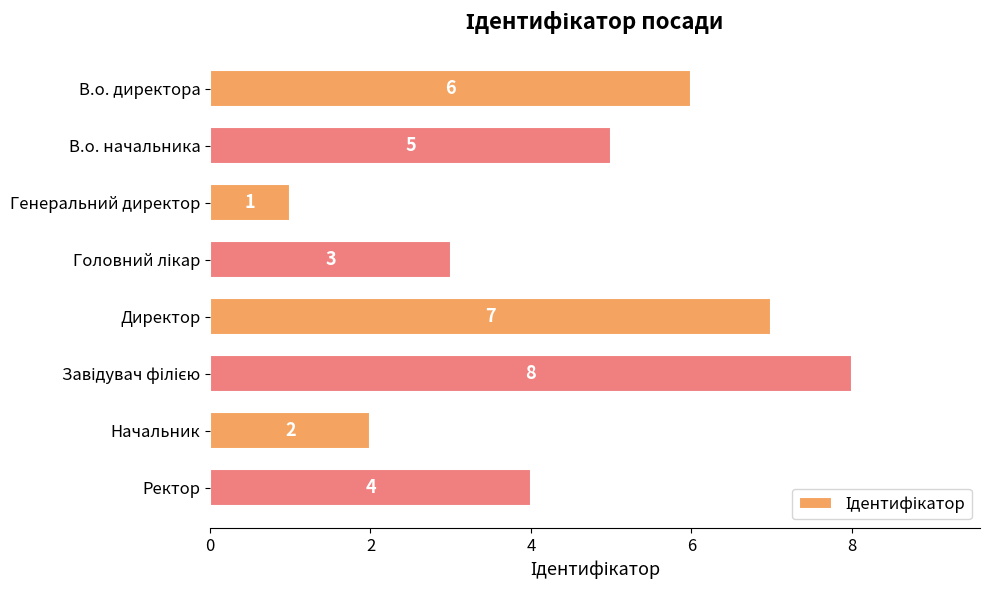

What is the ratio of the value at Ректор to the value at Начальник?

2.0